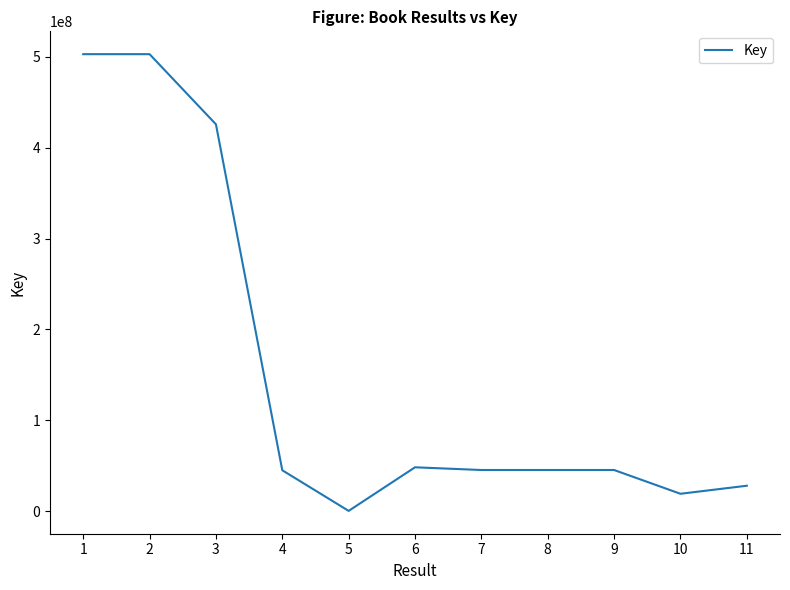

Approximately how many times larger is the value at 3 compared to 7?

9.4